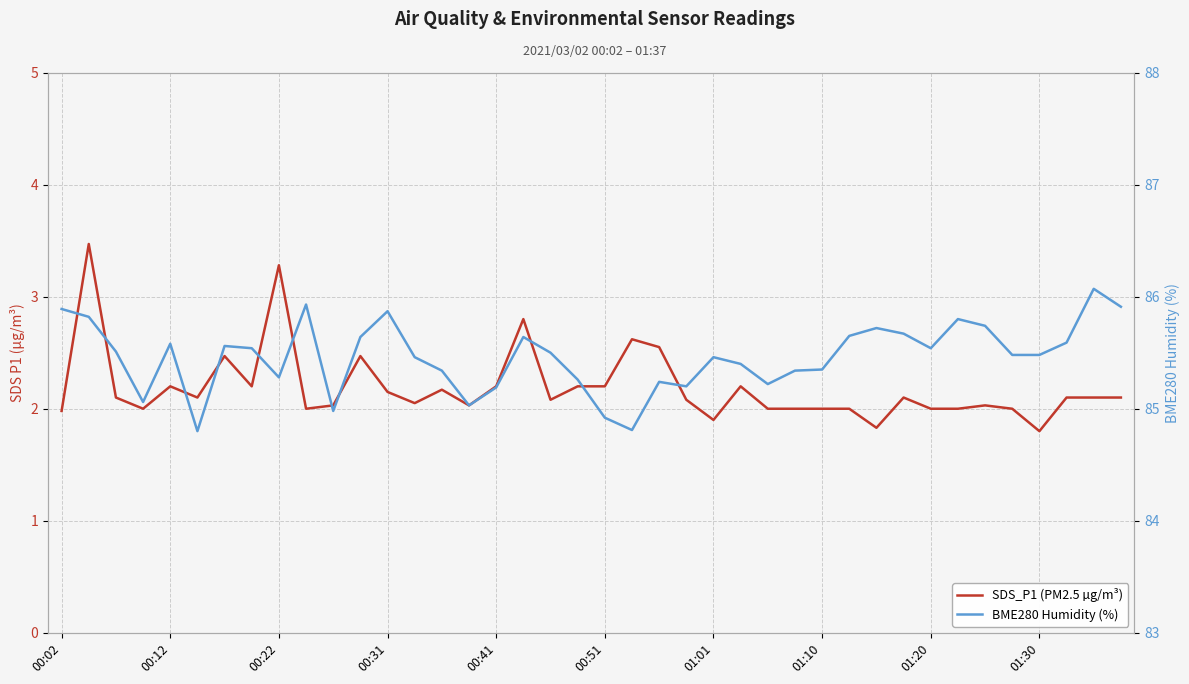

Rank the series by their average value, from highest to lowest.

BME280 Humidity (%), SDS_P1 (PM2.5 µg/m³)